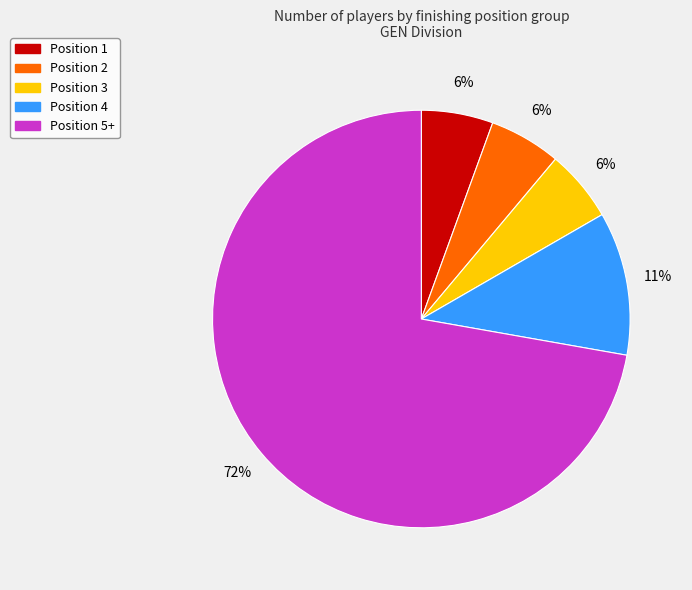

True or false: Position 2 accounts for 18% of the total.

False